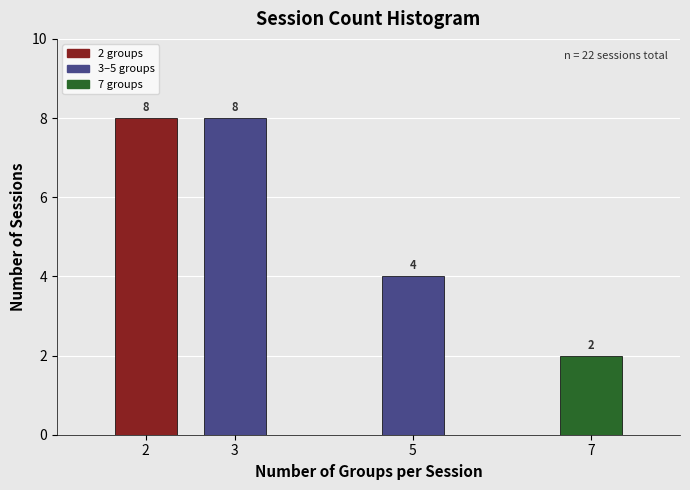

Reading left to right, extract all data points from this chart.

2=8	3=8	5=4	7=2